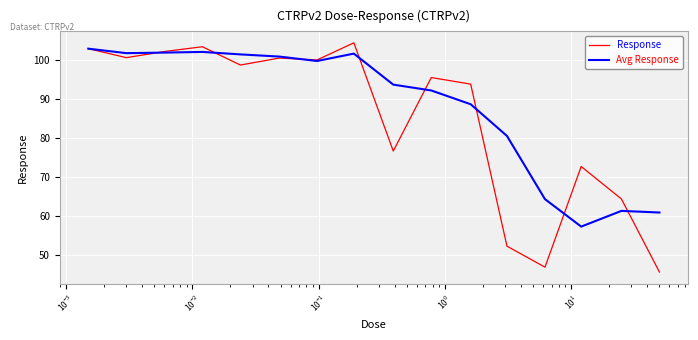

What is the greatest value displayed?

104.5